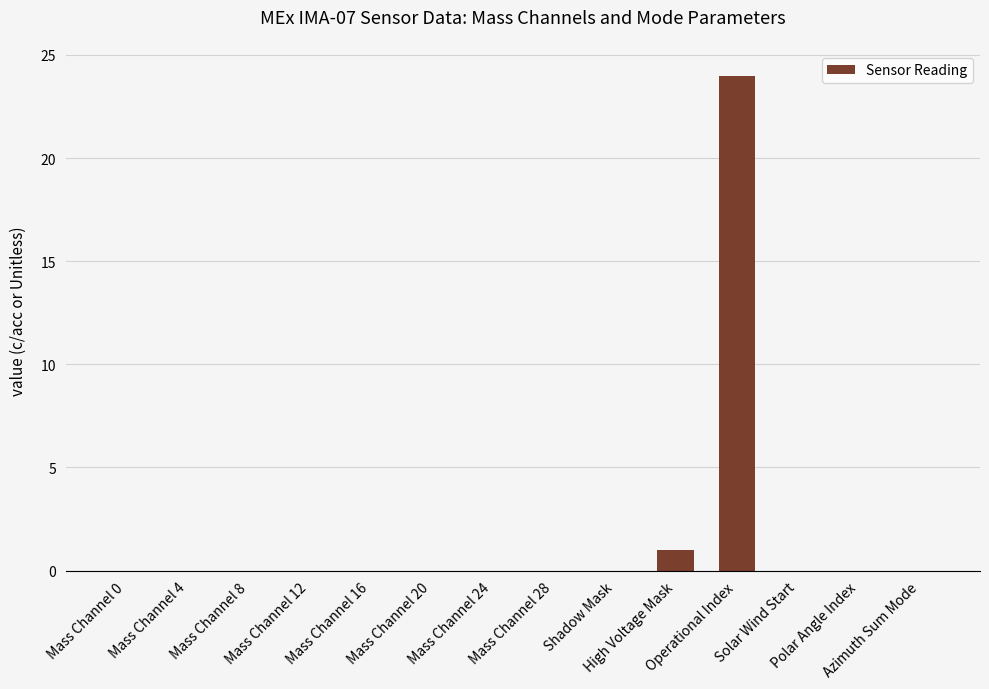

True or false: the data shows 0 at Solar Wind Start.

True